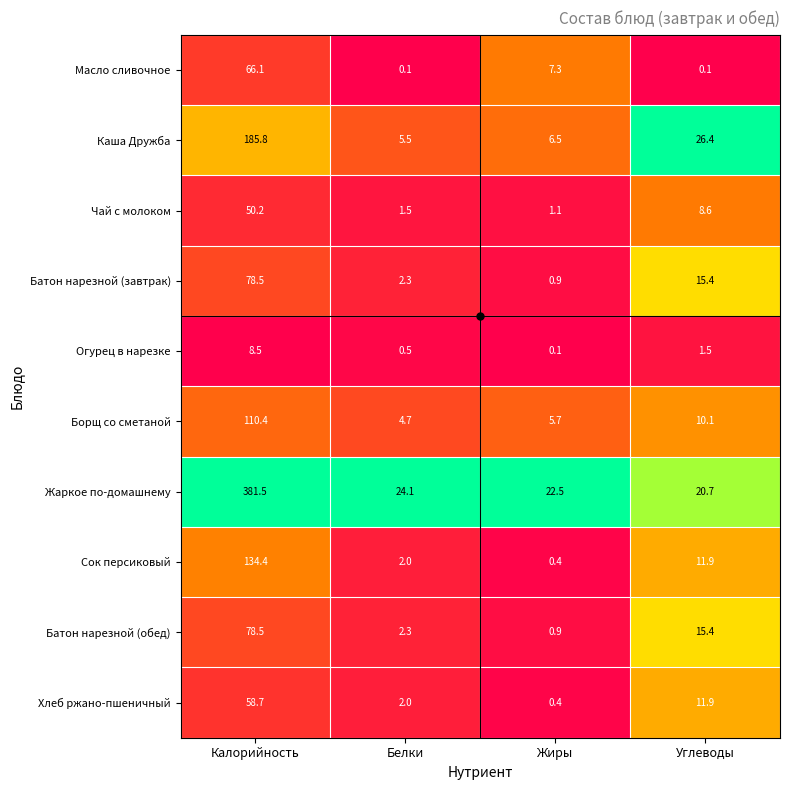

What is the sum of all Сок персиковый values?

148.7